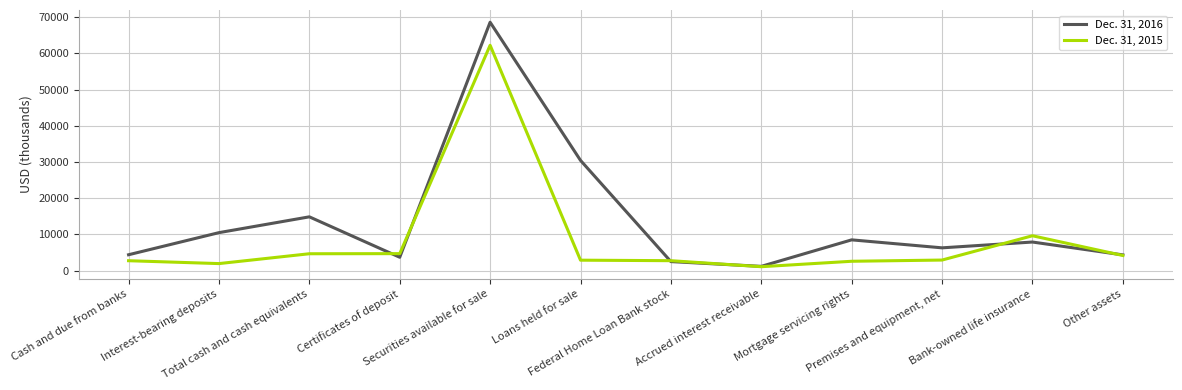

Between which two adjacent categories do Dec. 31, 2015 and Dec. 31, 2016 first intersect?

Total cash and cash equivalents and Certificates of deposit